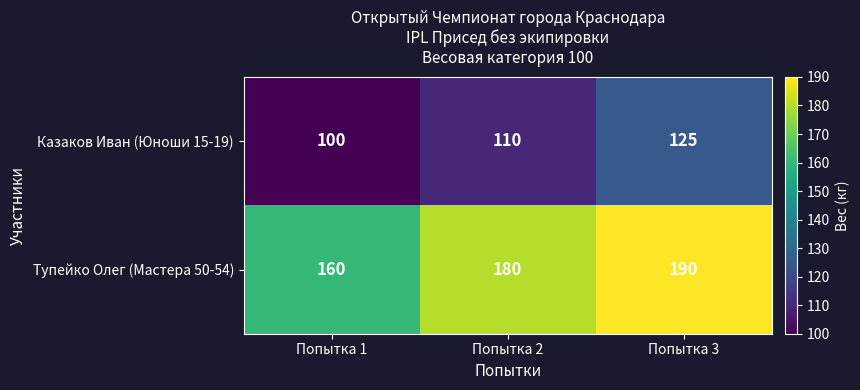

How many Тупейко Олег (Мастера 50-54) values are between 160 and 190?

3